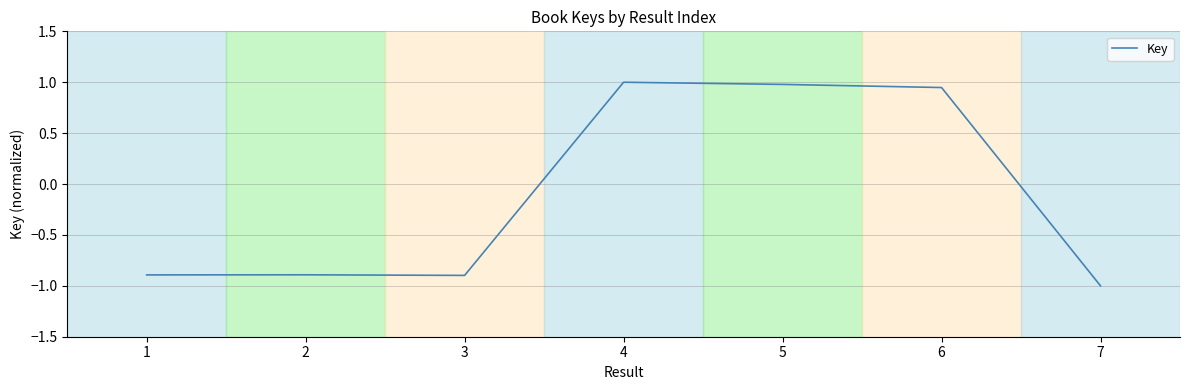

The chart shows a value of -0.9 at 3. True or false?

True